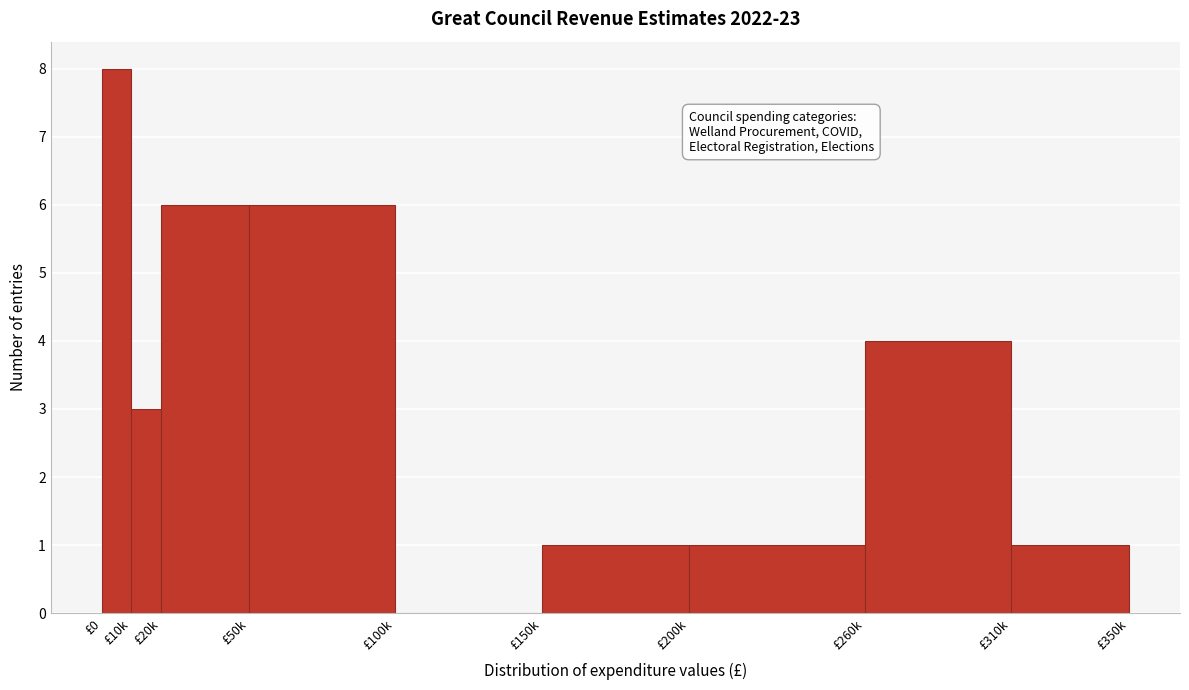

Reading left to right, what are all the values shown in this chart?

£0=8	£10k=3	£20k=6	£50k=6	£100k=0	£150k=1	£200k=1	£260k=4	£310k=1